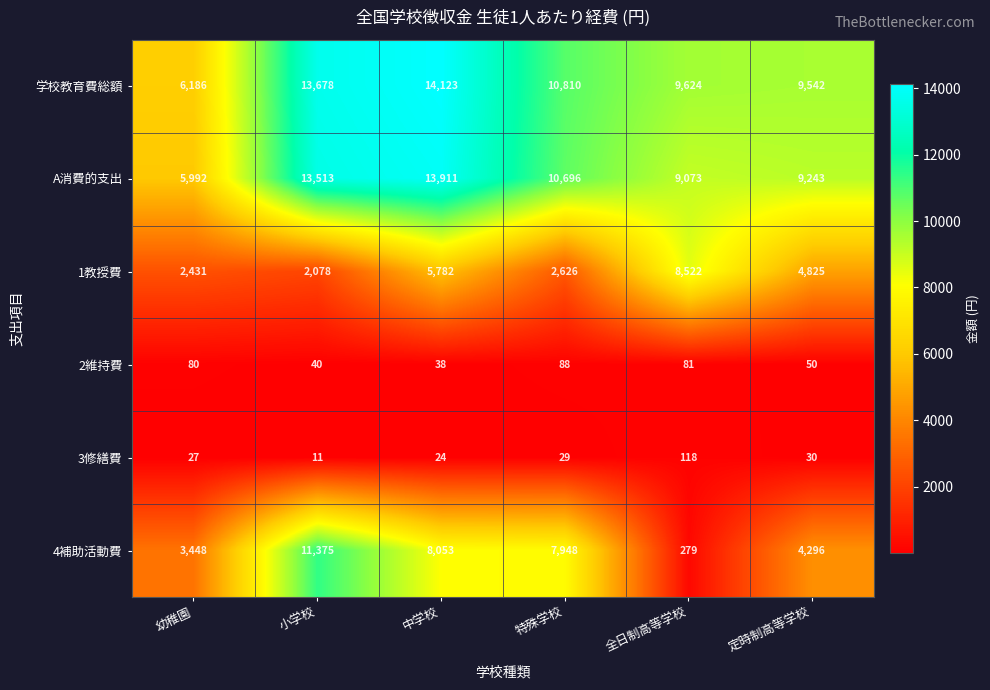

True or false: A消費的支出 has a value of 10696 at 特殊学校.

True